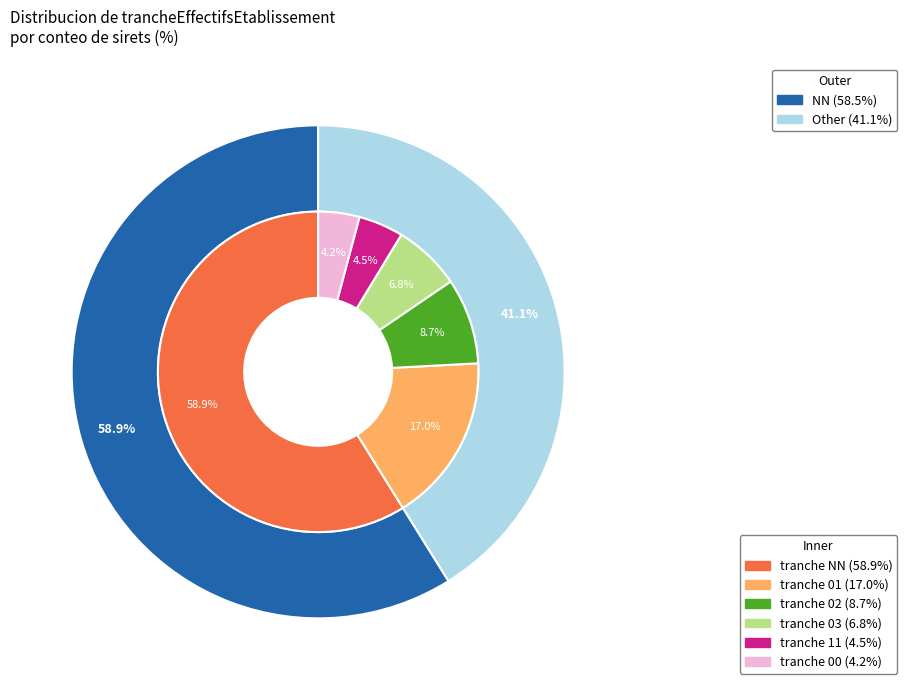

To the nearest percent, what is the difference between the 11 and 02 slice percentages?

4%